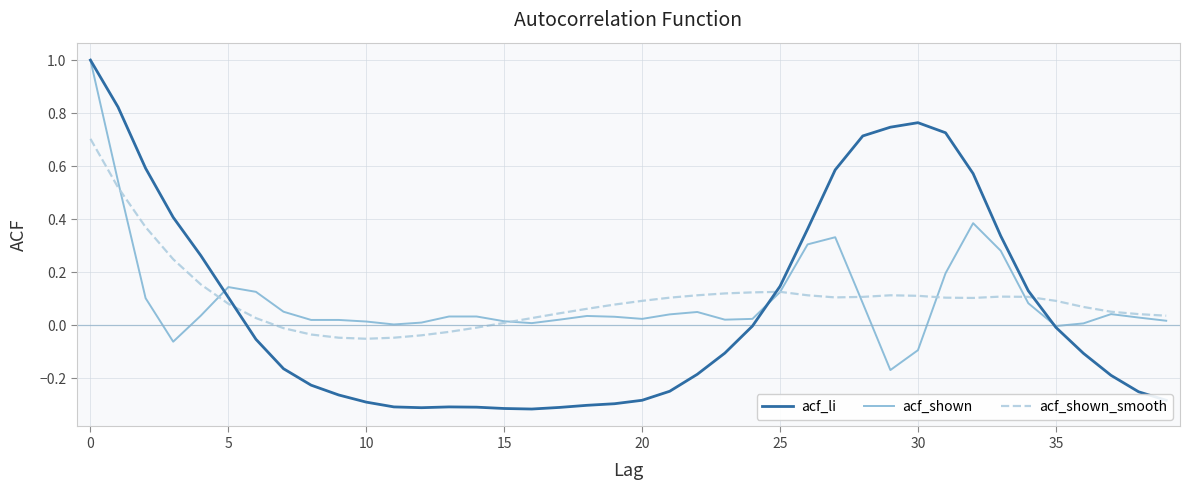

Which series has the widest spread of values?

acf_li